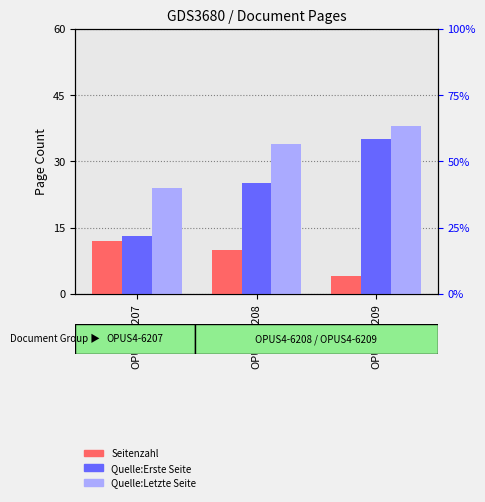

Rank the series by their average value, from lowest to highest.

Seitenzahl, Quelle:Erste Seite, Quelle:Letzte Seite